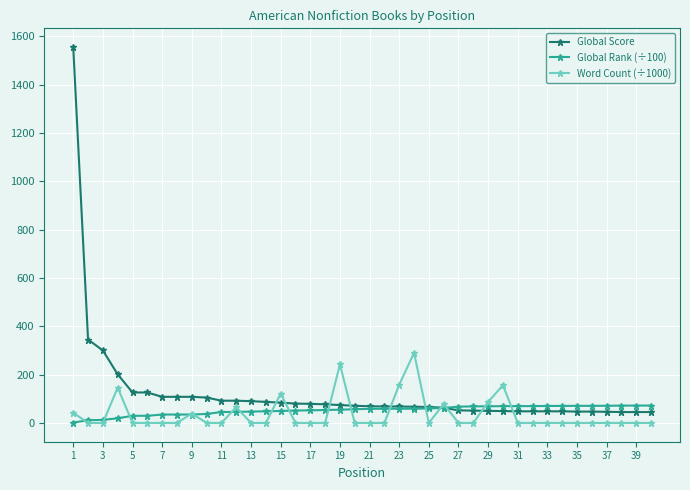

Which series has the largest total across all categories?

Global Score